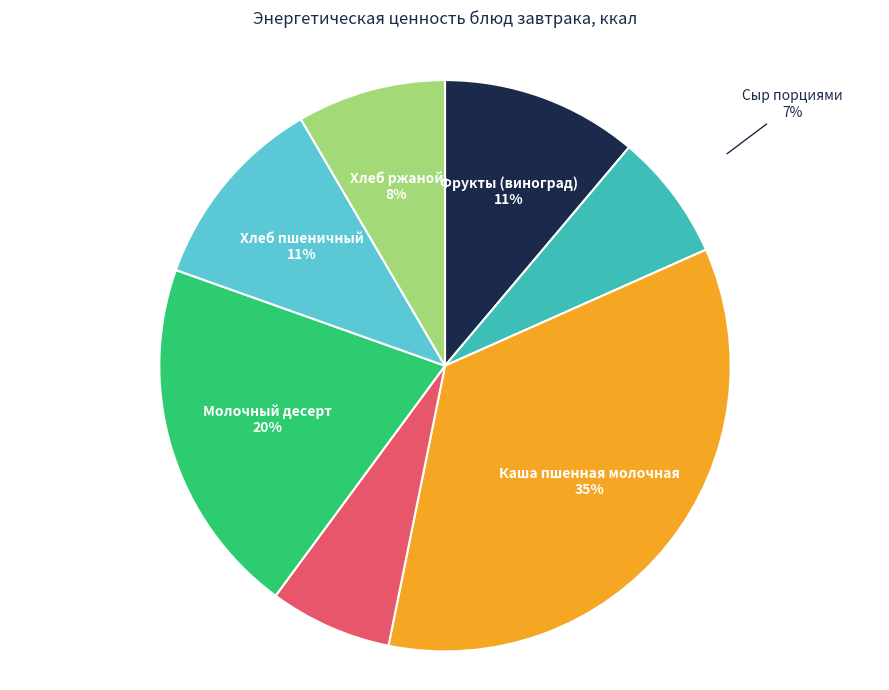

Is there a majority slice in this chart?

No